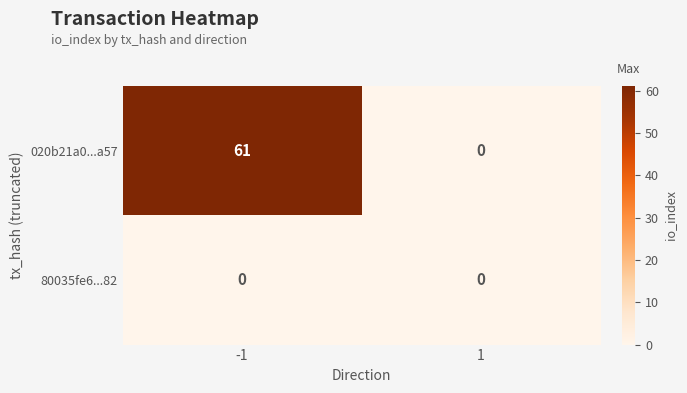

What is the greatest value displayed?

61